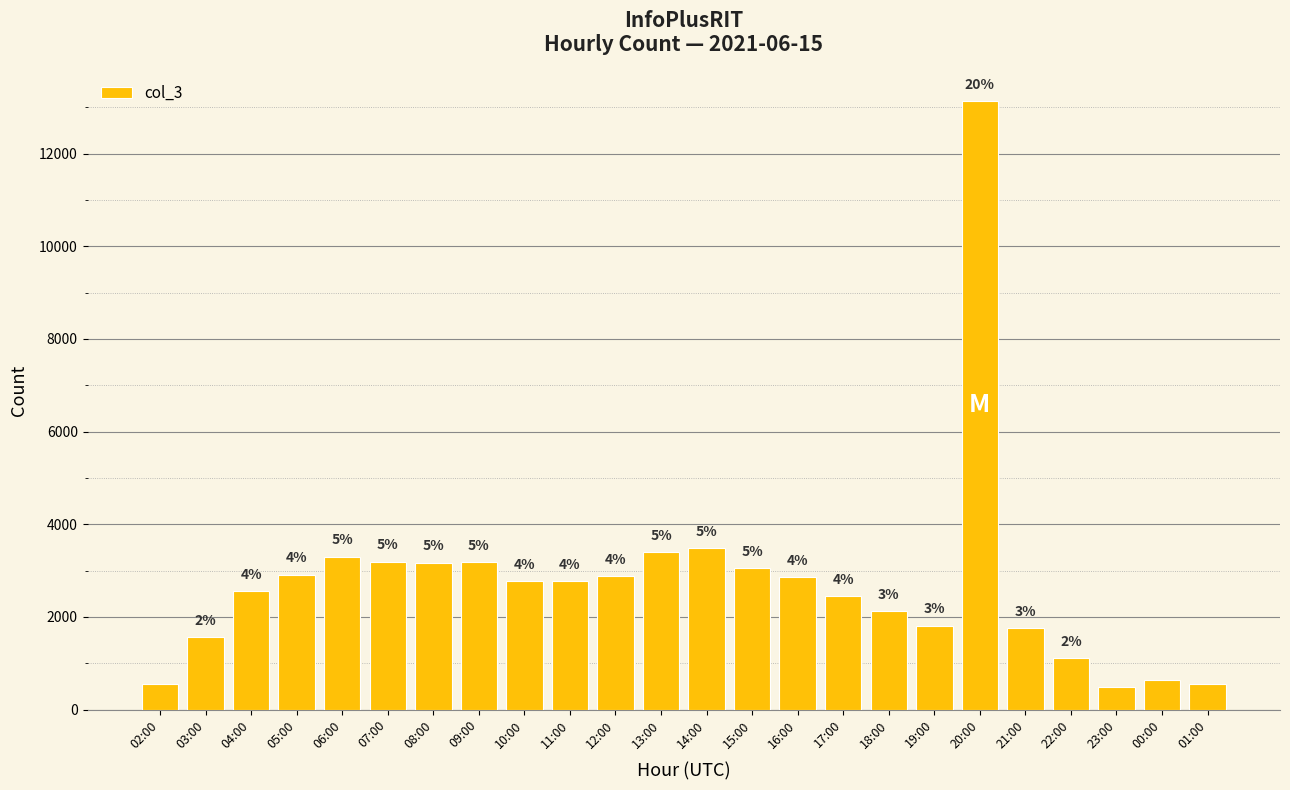

Approximately how many times larger is the value at 06:00 compared to 21:00?

1.9